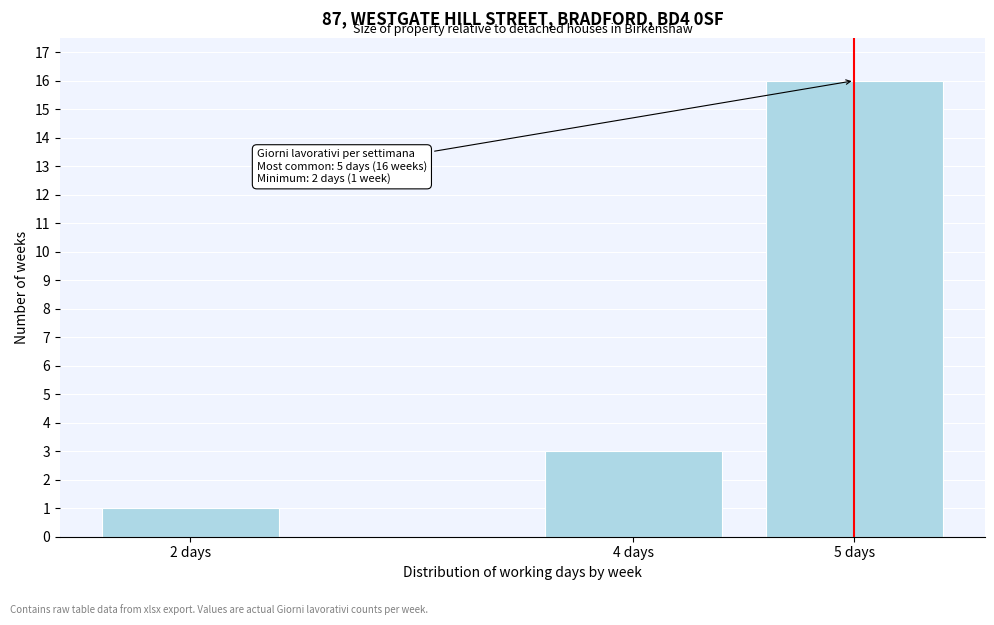

Reading right to left, list all the values displayed in this chart.

5 days=16	4 days=3	2 days=1